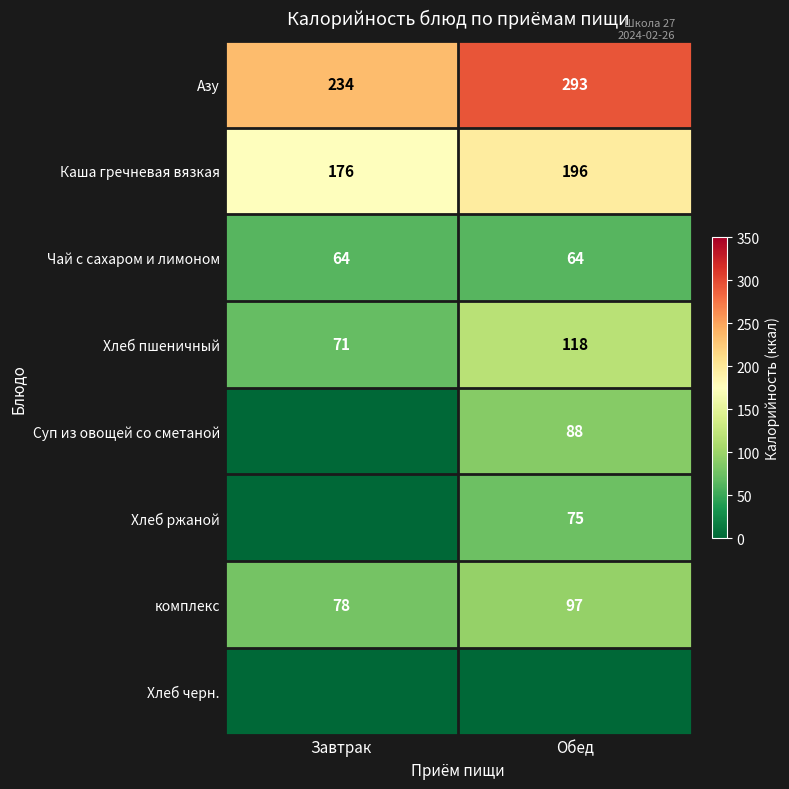

The value of Чай с сахаром и лимоном at Обед is 110. True or false?

False